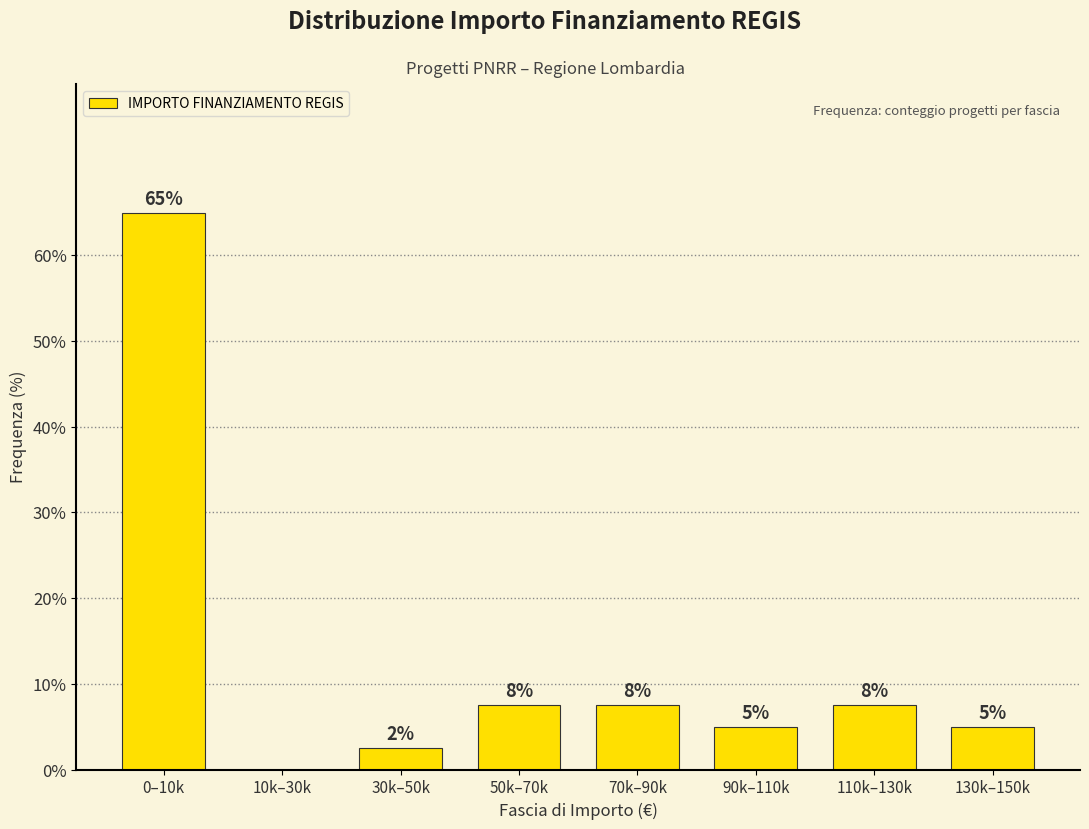

Are the bars horizontal?

No